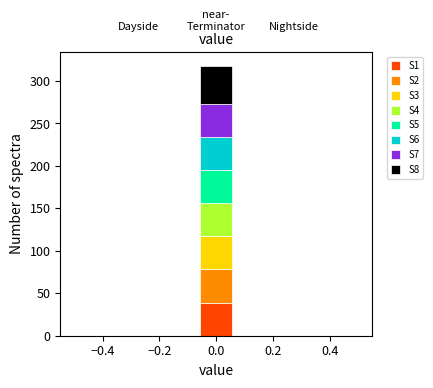

Reading left to right, list every stacked bar in this chart as the range it spans on the x-axis followed by its total height. Neither the bar edges nor the heights are printed on the chart, so give them approximately, as read against the axes.

-0.50 to -0.38: 0
-0.38 to -0.28: 0
-0.28 to -0.16: 0
-0.16 to -0.06: 0
-0.06 to 0.06: 320
0.06 to 0.16: 0
0.16 to 0.28: 0
0.28 to 0.38: 0
0.38 to 0.50: 0